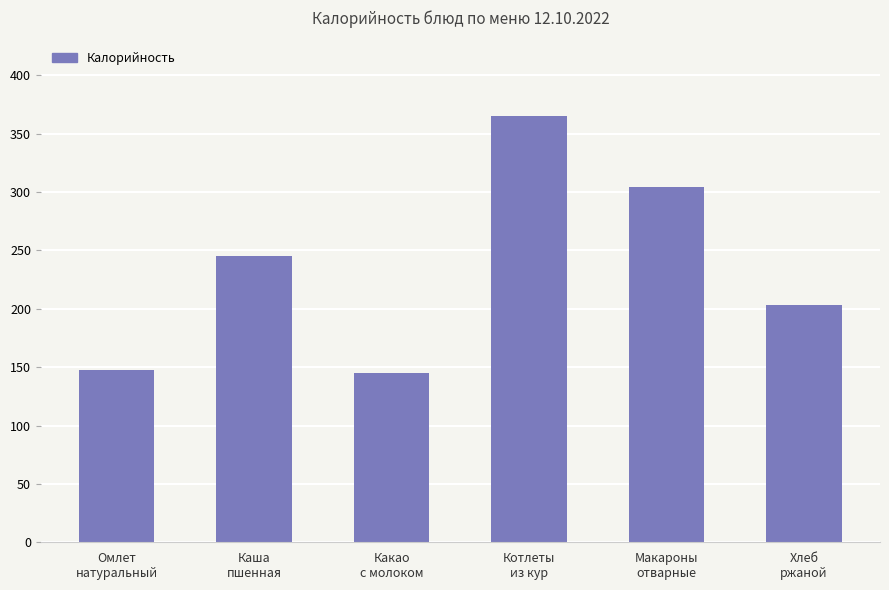

What is the average value?

235